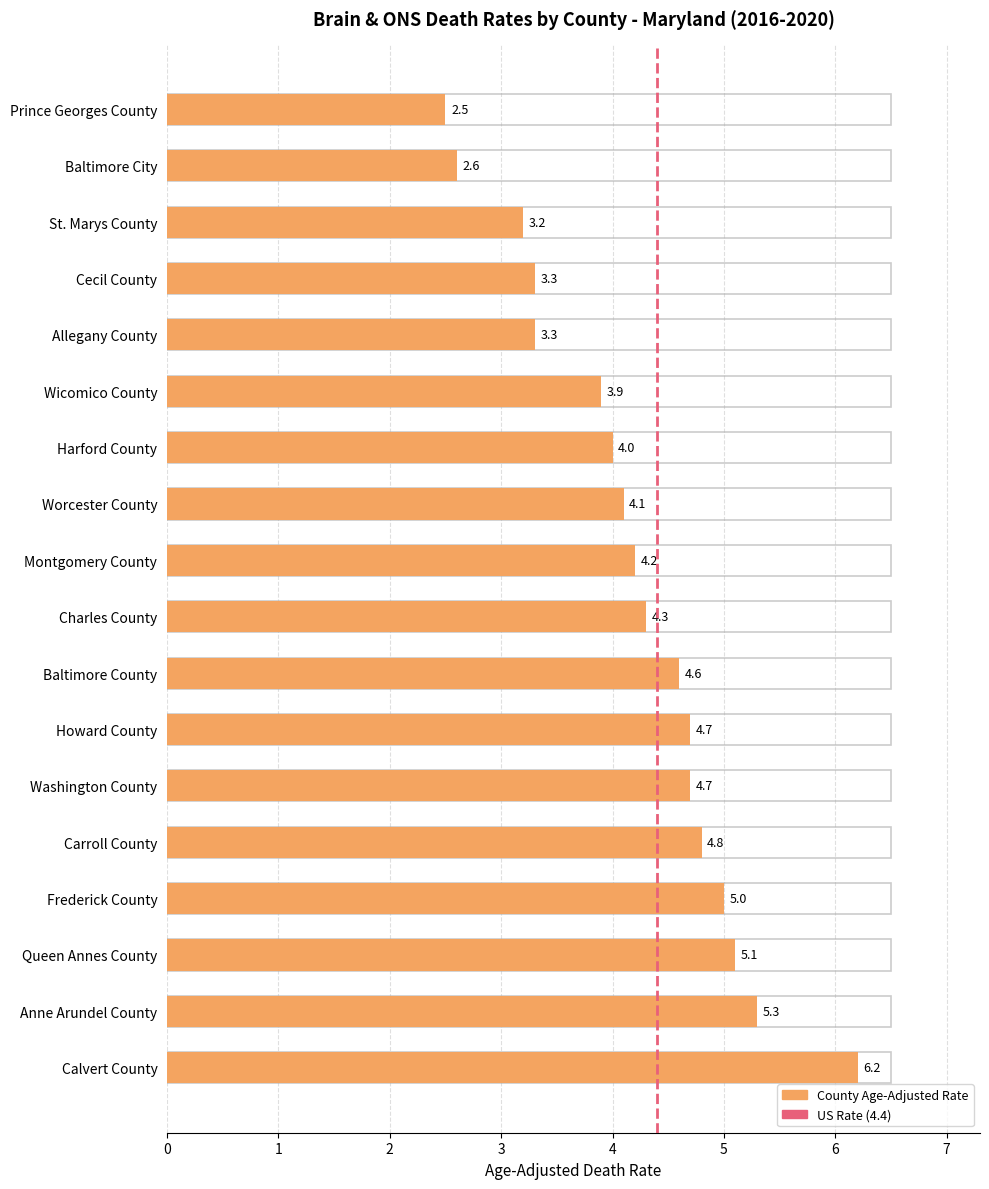

The value at Anne Arundel County is 9.4. True or false?

False